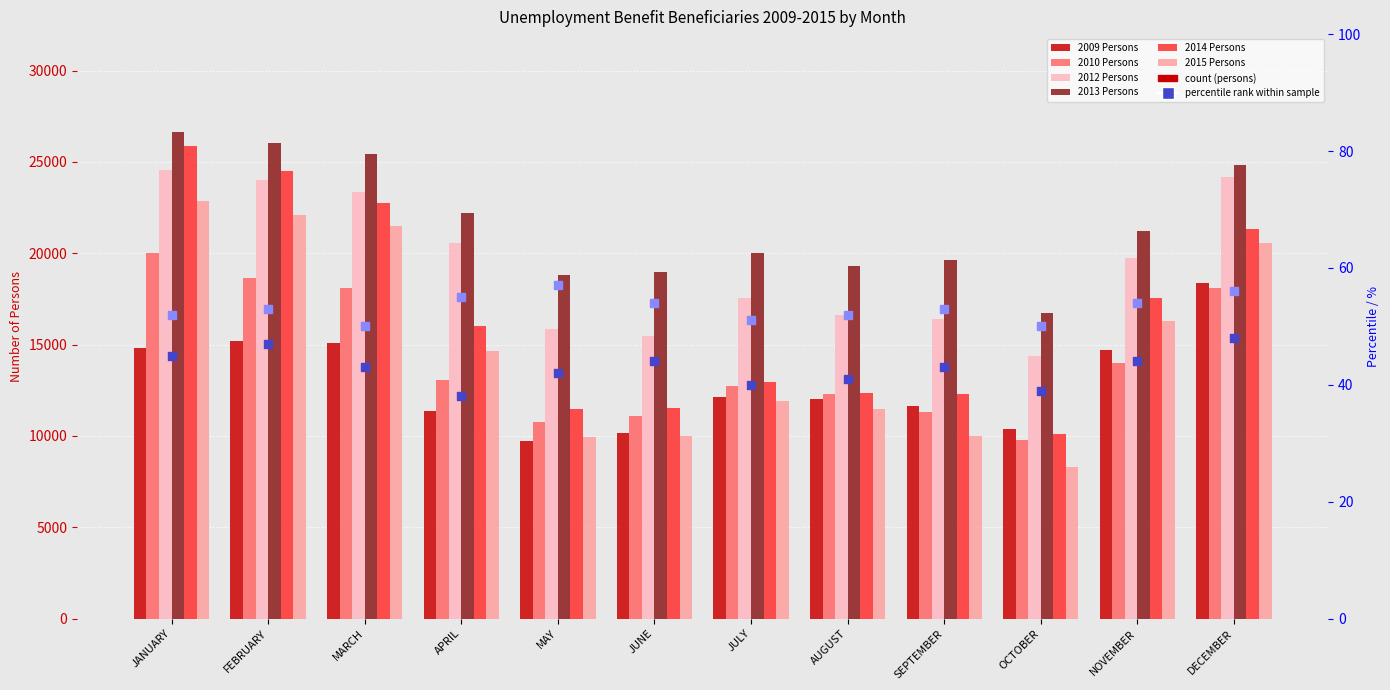

At which category is the sum across all series the highest?

JANUARY